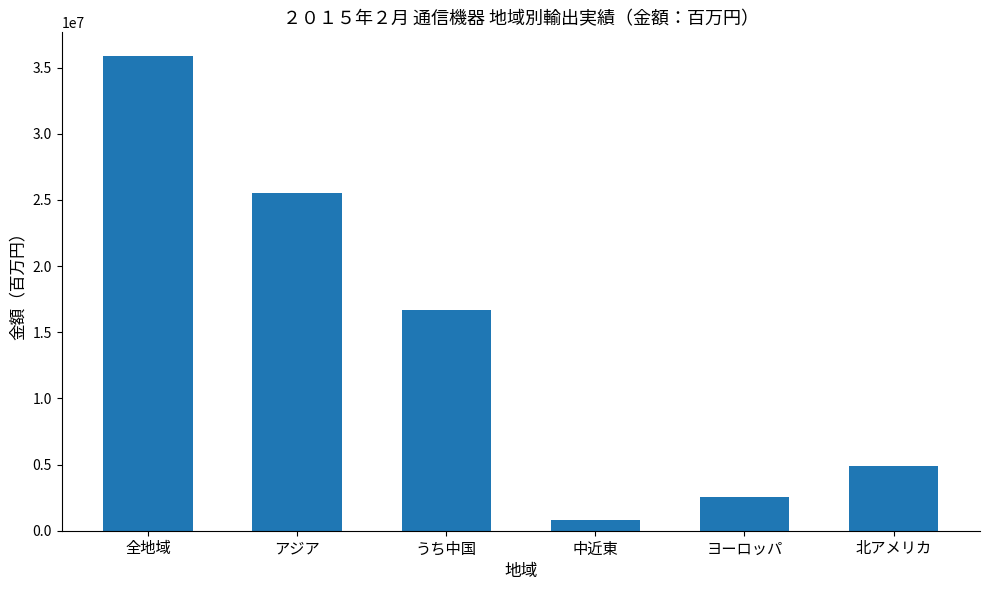

What is the sum of the values at うち中国 and 中近東?

17503231